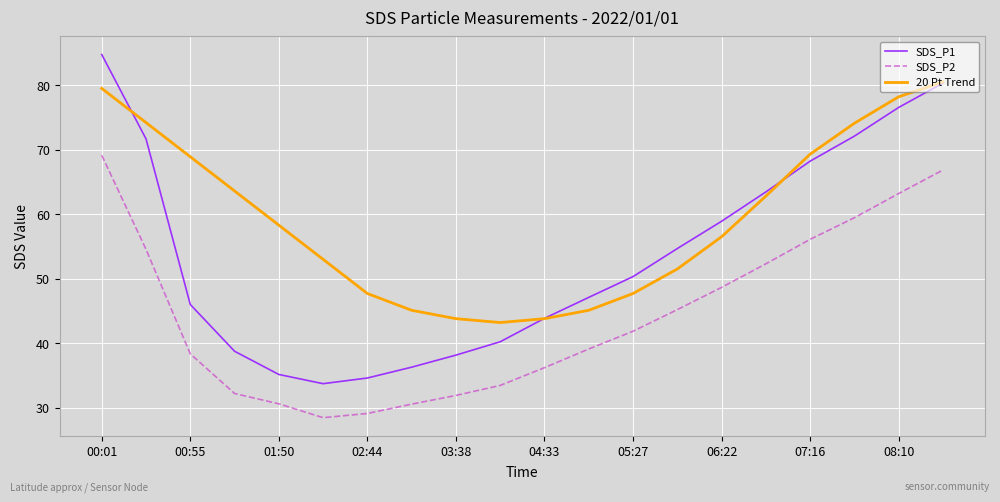

True or false: SDS_P2 and SDS_P1 intersect in this chart.

False